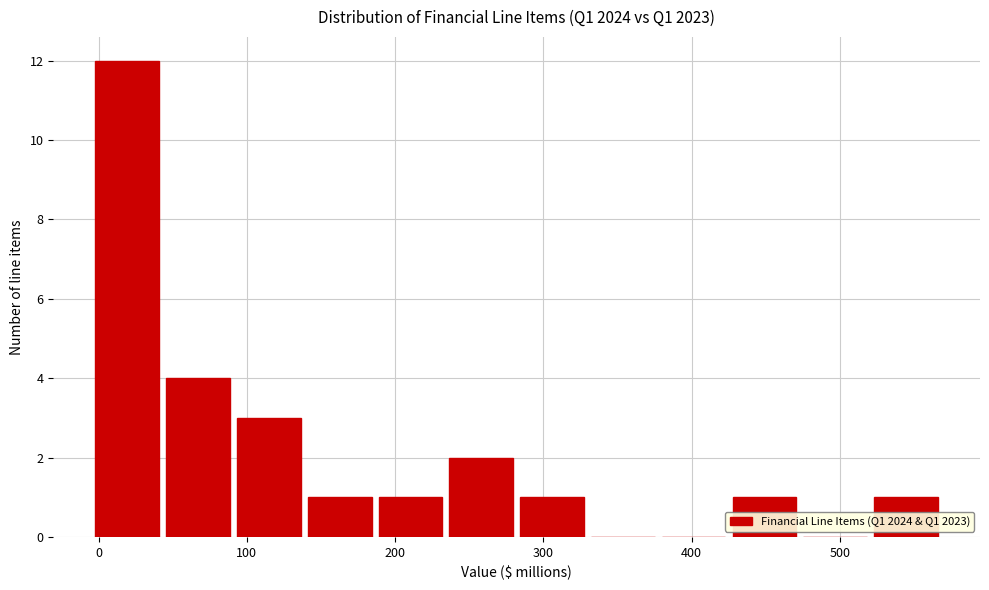

Reading left to right, transcribe this chart: for each bar, give the range it covers on the x-axis and its height. Neither the bar edges nor the heights are printed on the chart, so give them approximately, as read against the axes.

0 to 50: 12
50 to 90: 4
90 to 140: 3
140 to 190: 1
190 to 240: 1
240 to 280: 2
280 to 330: 1
330 to 380: 0
380 to 430: 0
430 to 480: 1
480 to 520: 0
520 to 570: 1